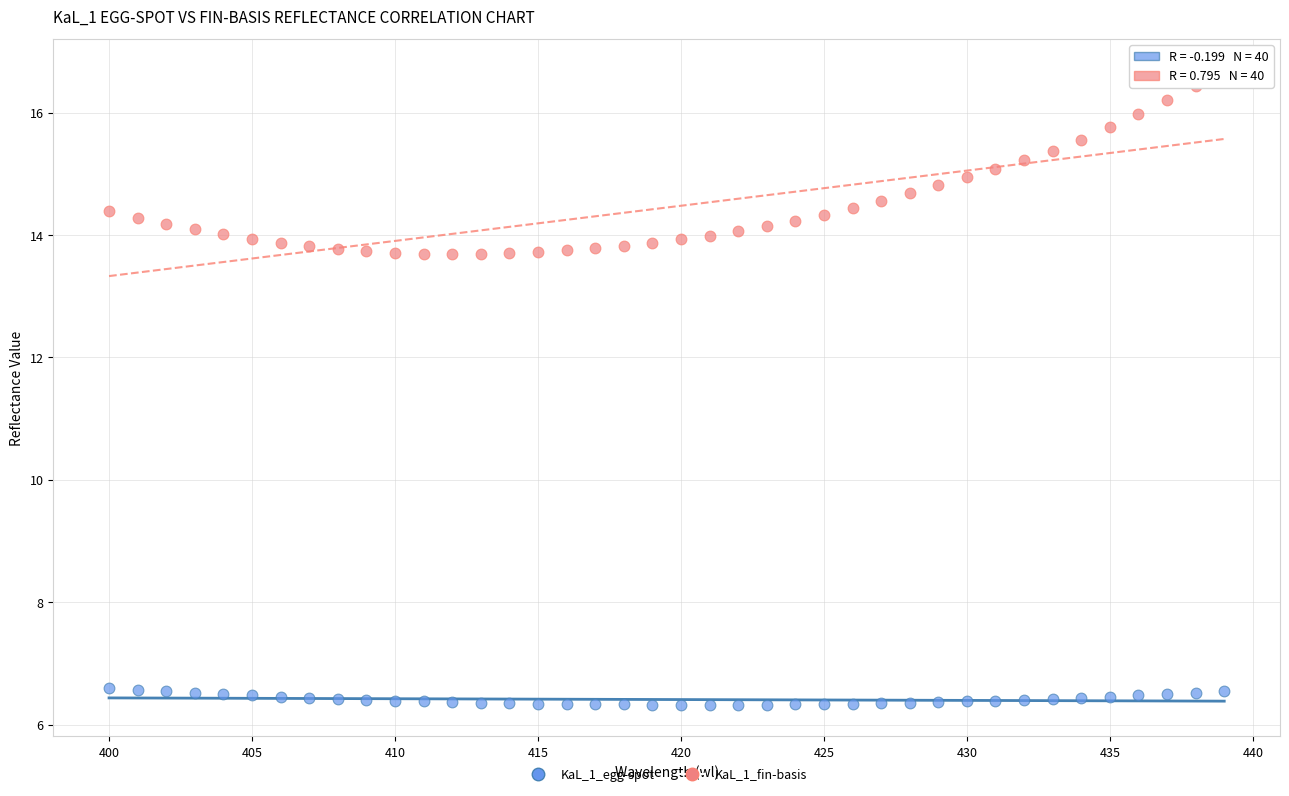

Across all data points, what is the range of X values (max minus min)?

39.0